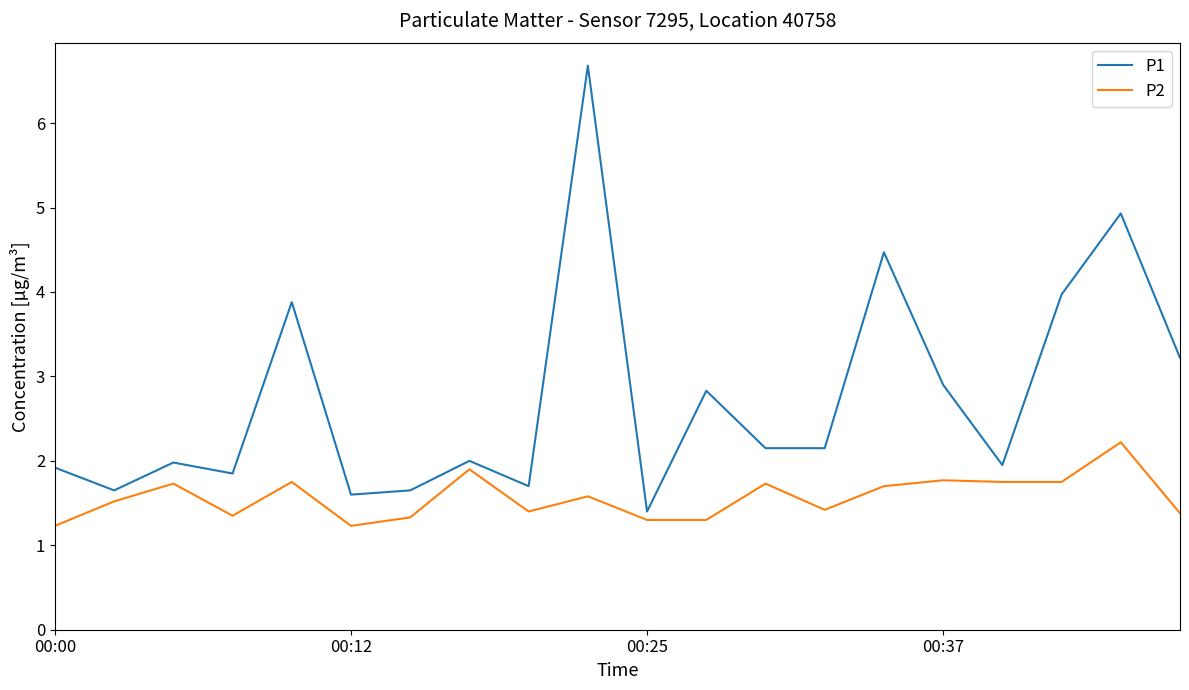

Count the P2 values in the range 1 to 2.

19